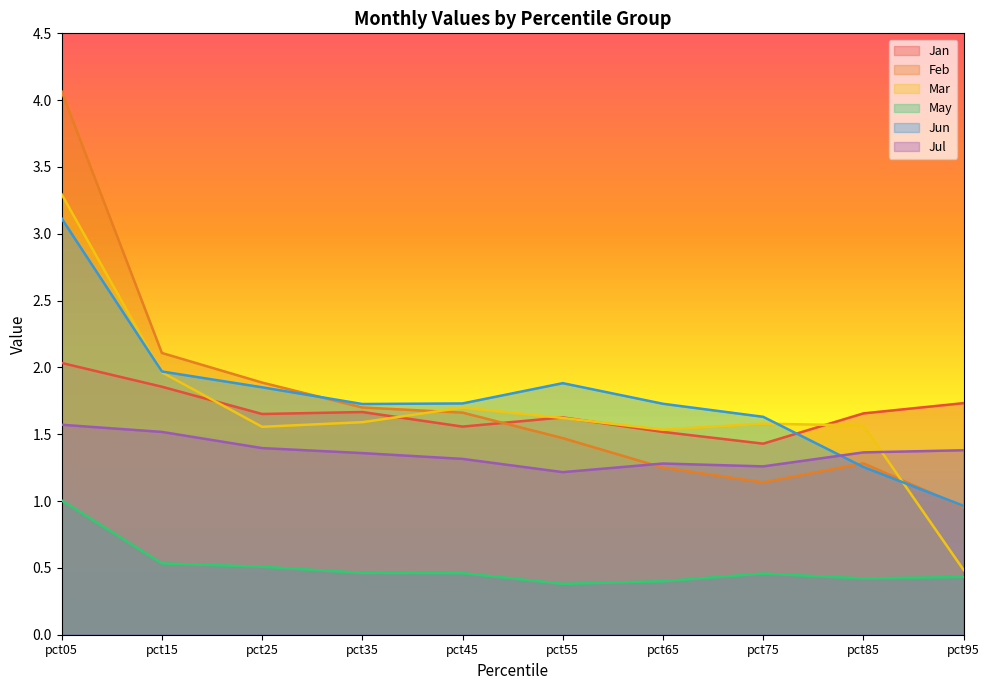

What is the total value across all series at pct35?

8.5